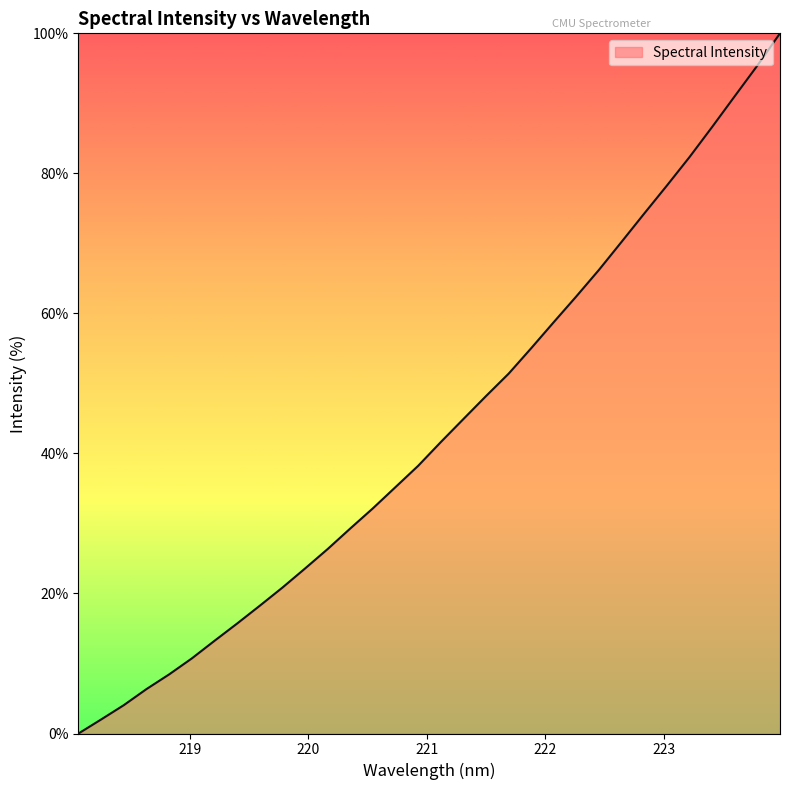

What is the maximum value shown in the chart?

100.0